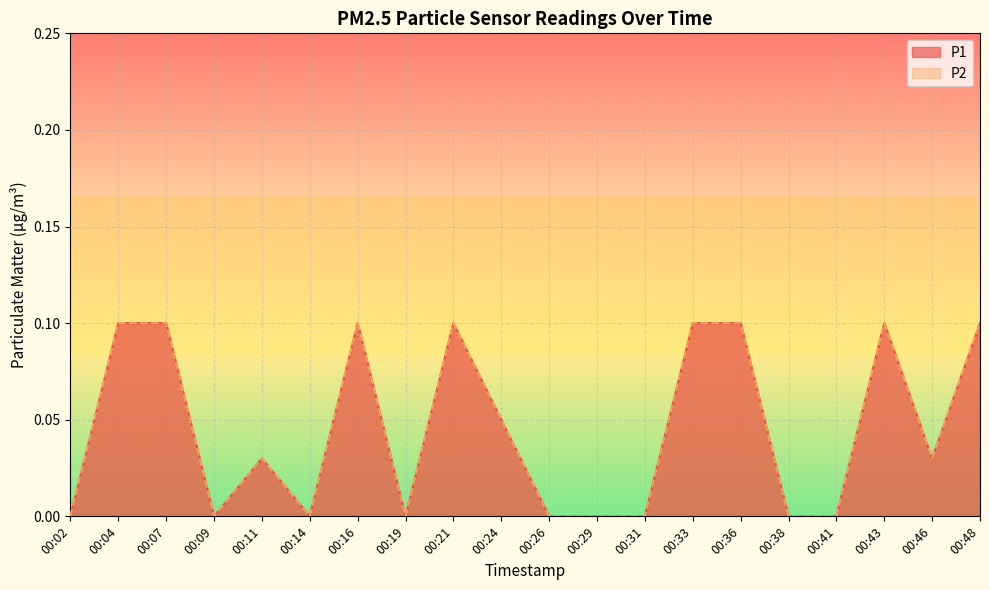

How many distinct data groups are displayed?

2